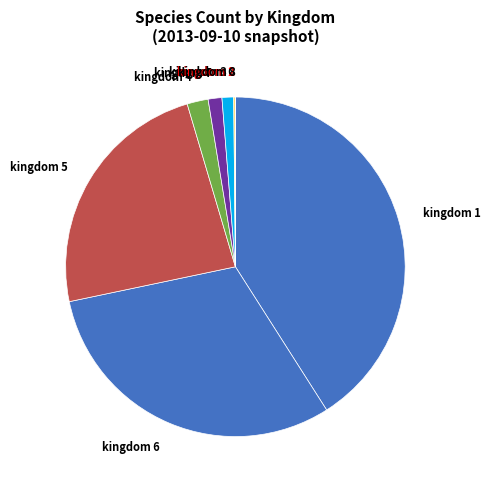

How many slices are in this pie chart?

9